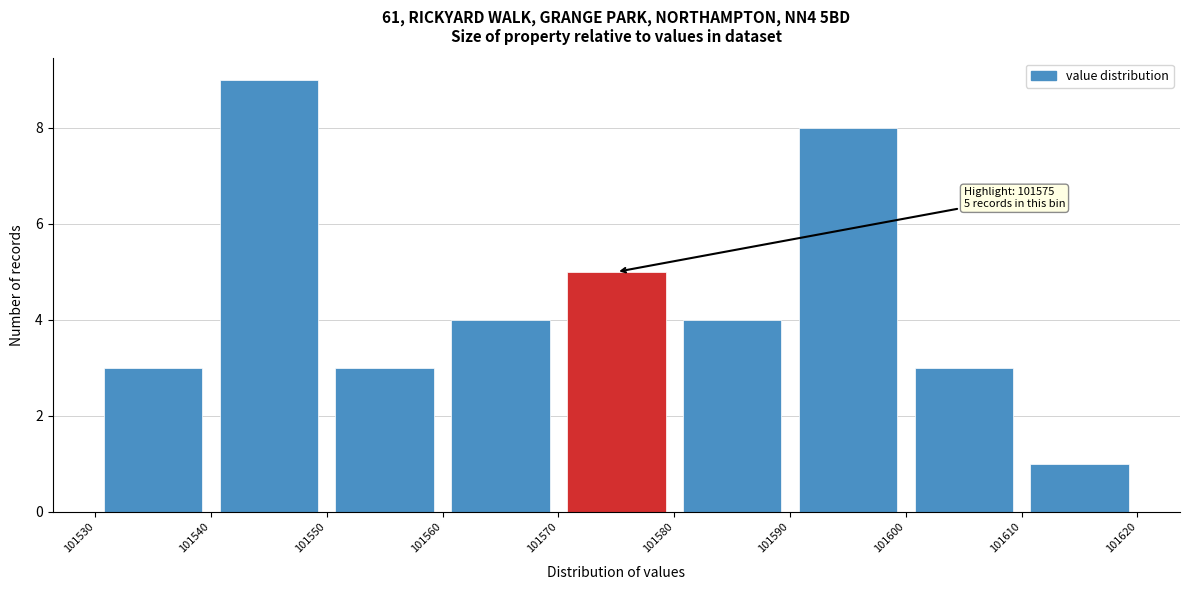

Over which range of the x-axis is the bar tallest?

101540 to 101550